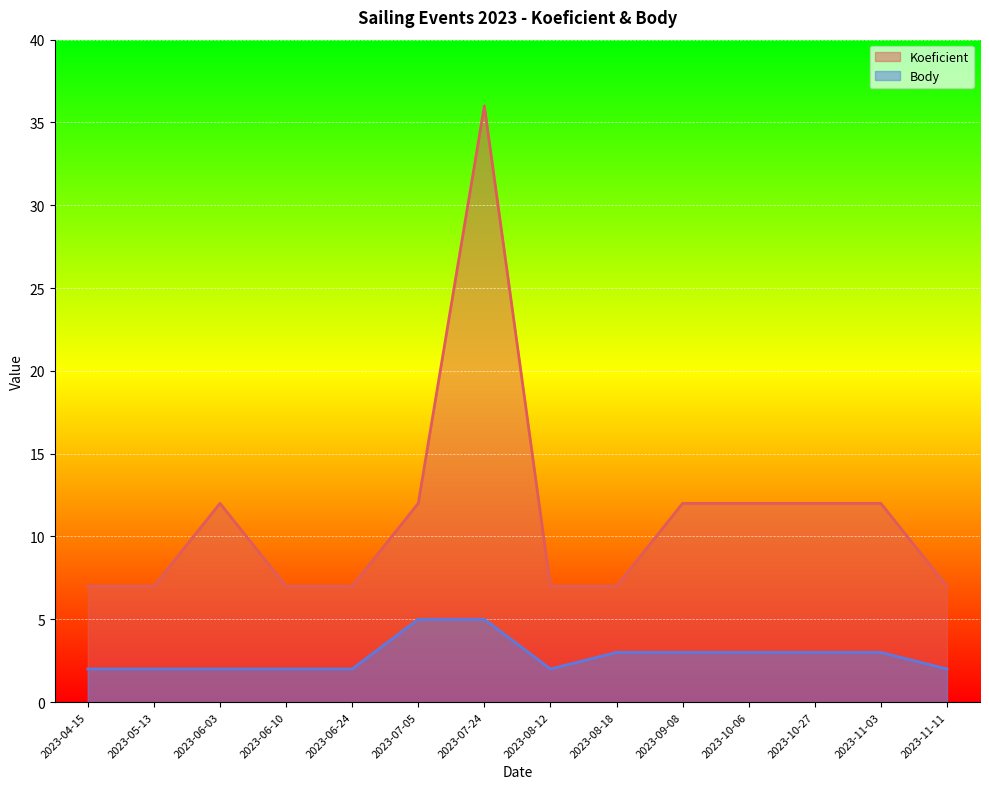

Does the chart display data point markers on the line(s)?

No